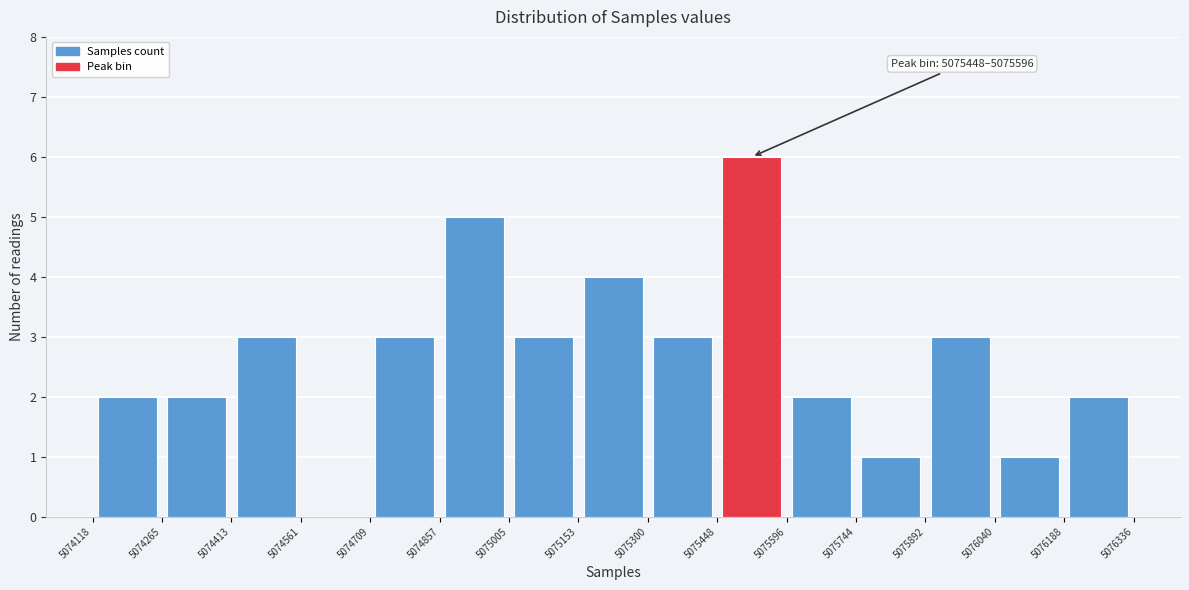

Over which range of the x-axis is the bar tallest?

5075448 to 5075596